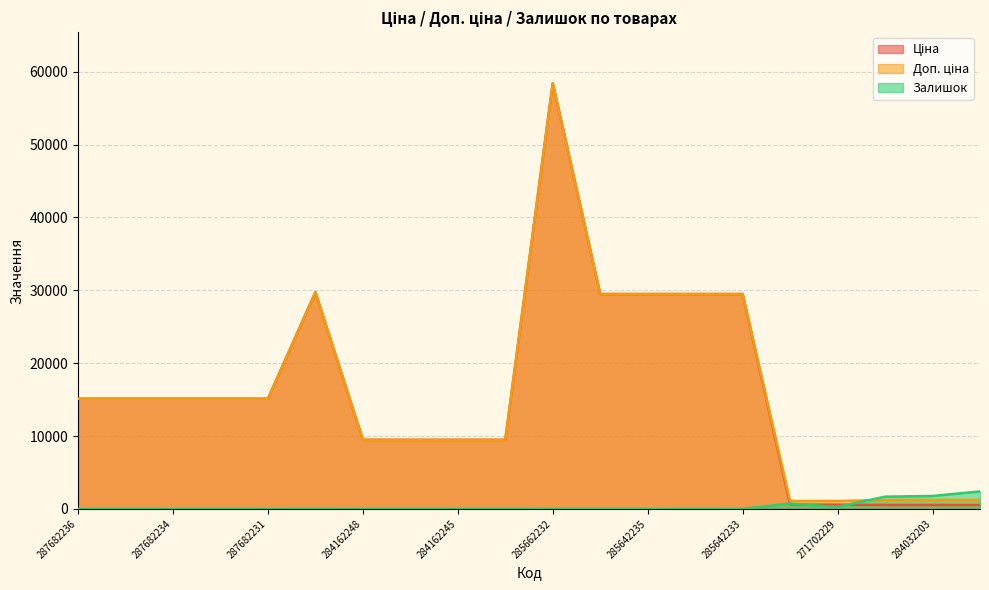

How many interior local peaks does the Залишок series have?

4